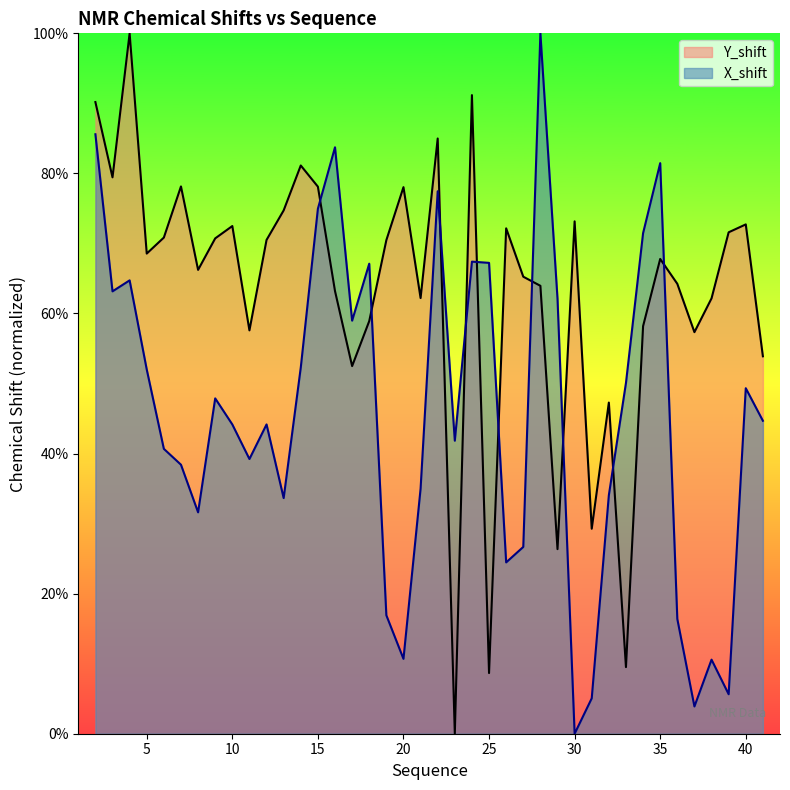

What is the difference between the second highest and second lowest values in the X_shift series?

0.8